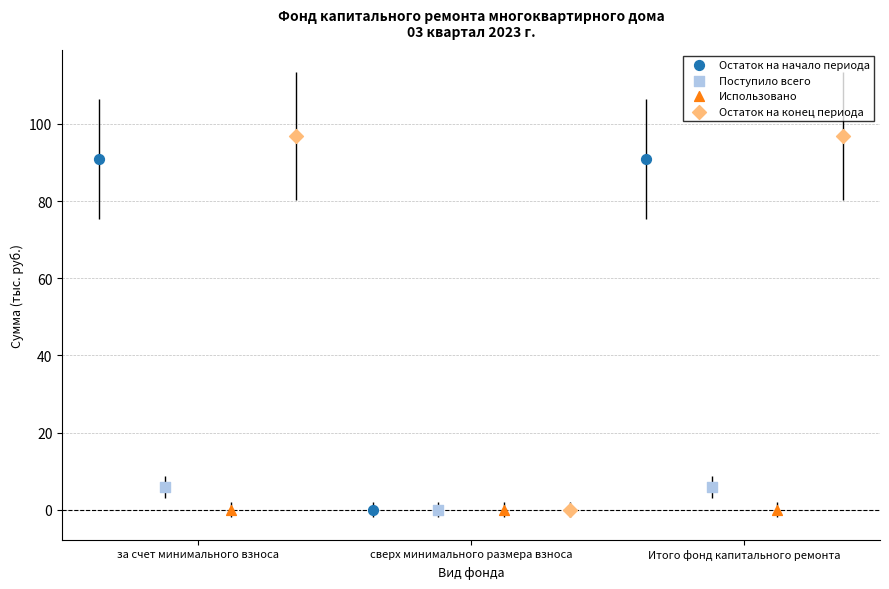

Which series has the largest Y range (max minus min)?

Остаток на конец периода